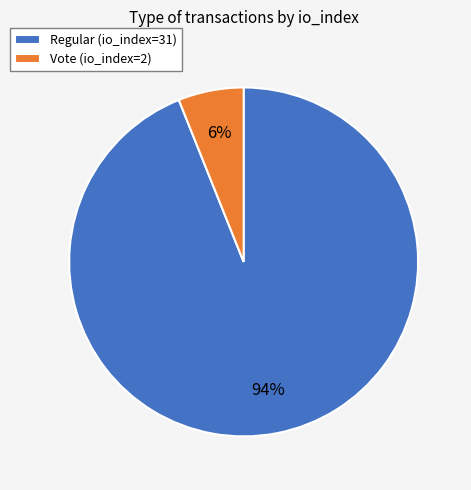

What is the majority slice?

Regular (io_index=31)